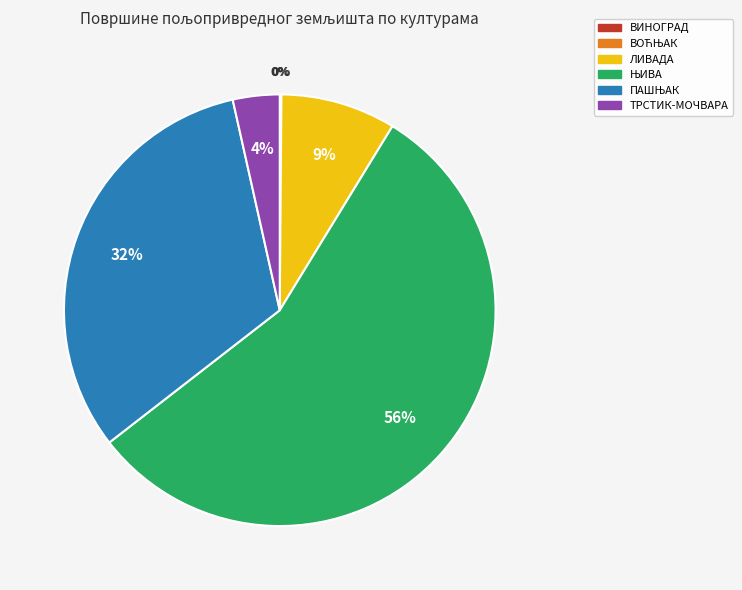

To the nearest percent, what portion does ТРСТИК-МОЧВАРА represent?

4%